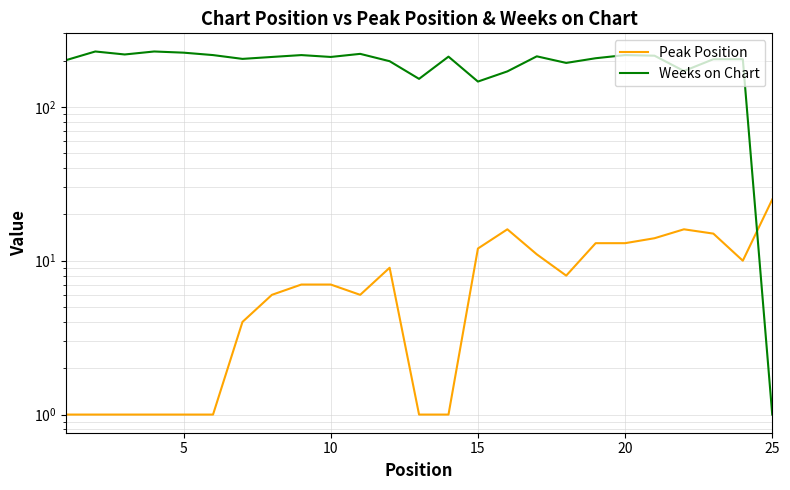

What is the value of the Weeks on Chart point at the 6th from the left?

217